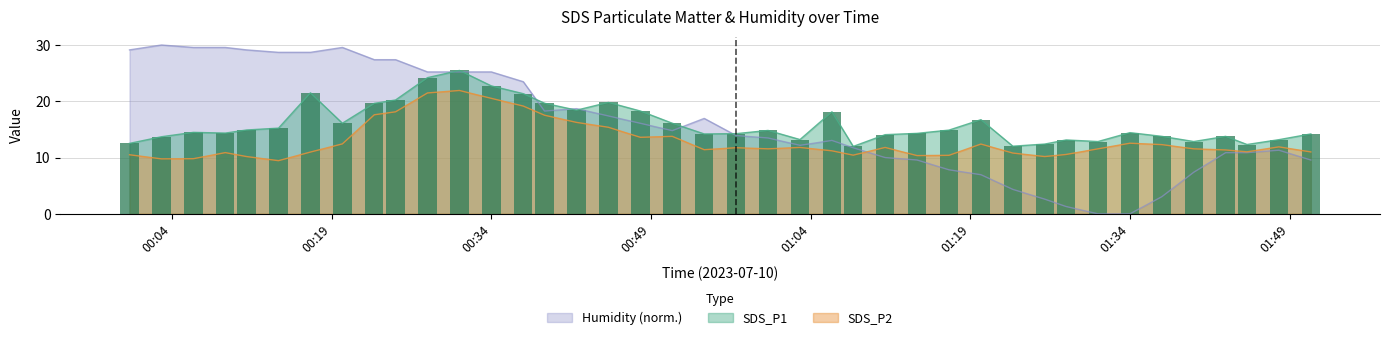

The value of SDS_P1 at 14 is 34.3. True or false?

False